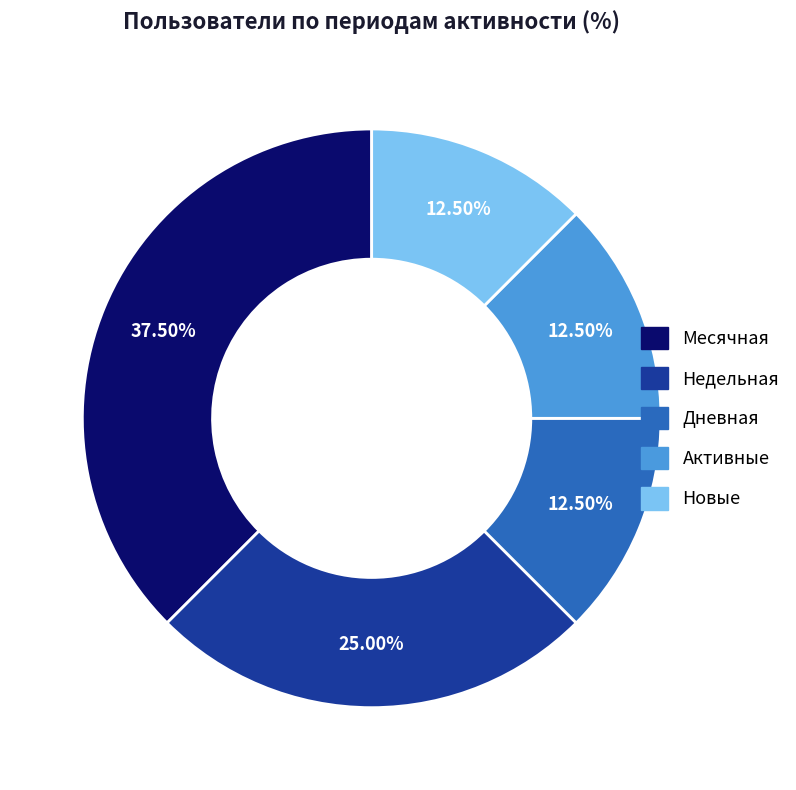

To the nearest percent, what percentage of the pie is Недельная?

25%